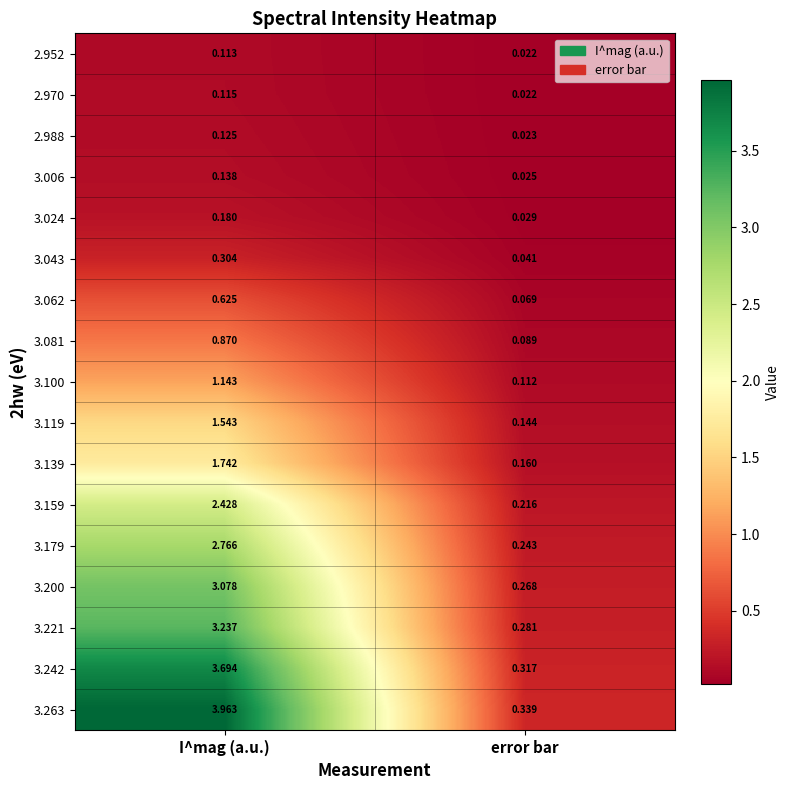

At which category is the sum across all series the highest?

I^mag (a.u.)